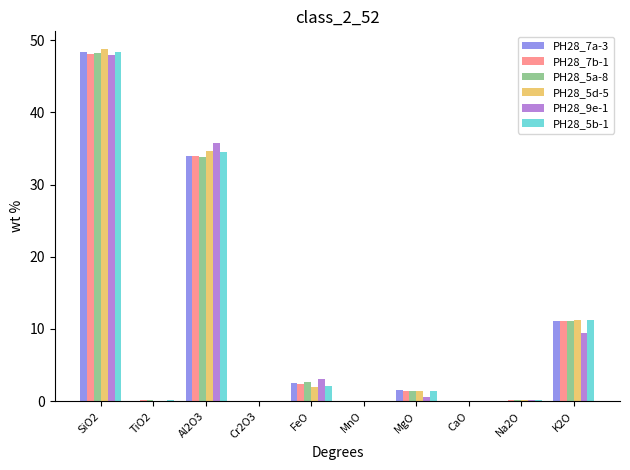

What is the total value across all series at K2O?

65.1